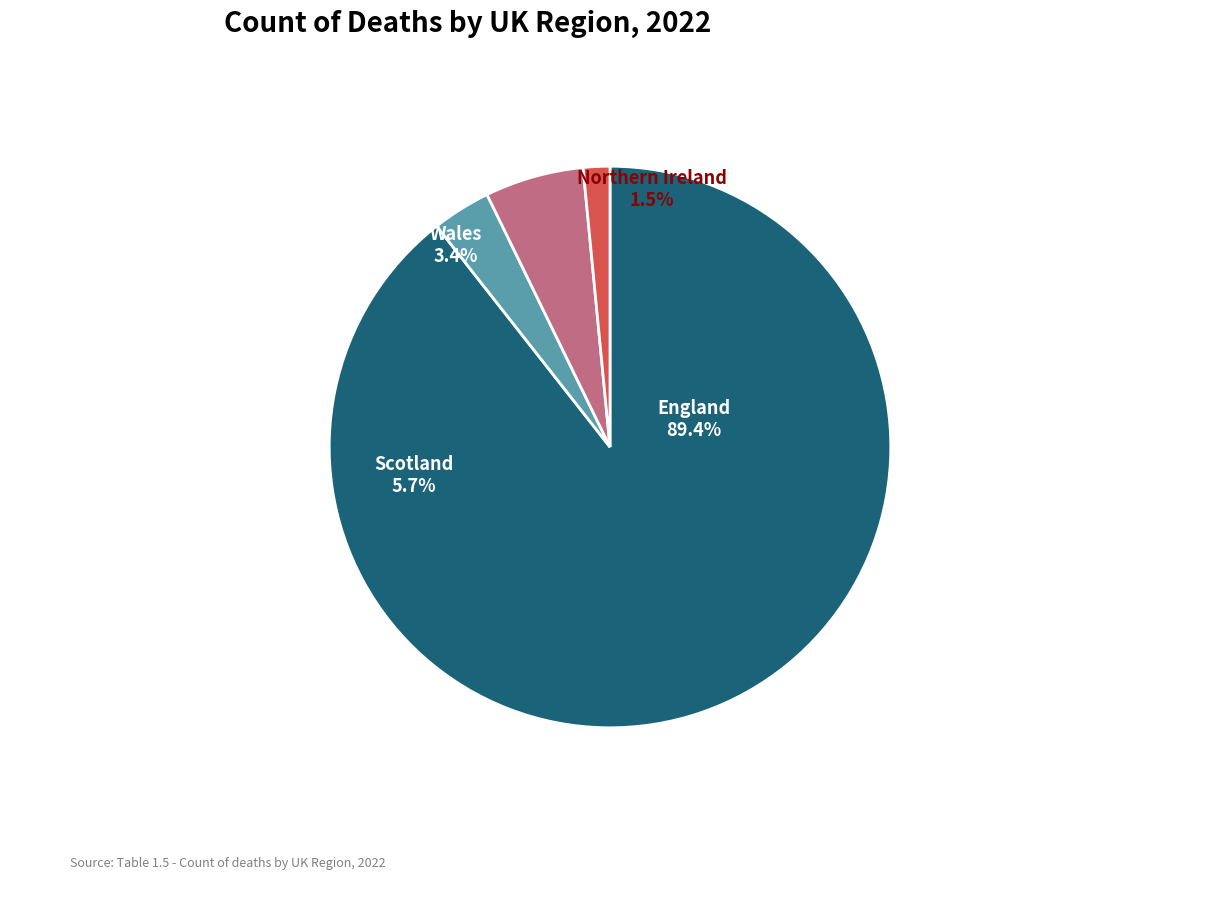

Which category accounts for the majority?

England